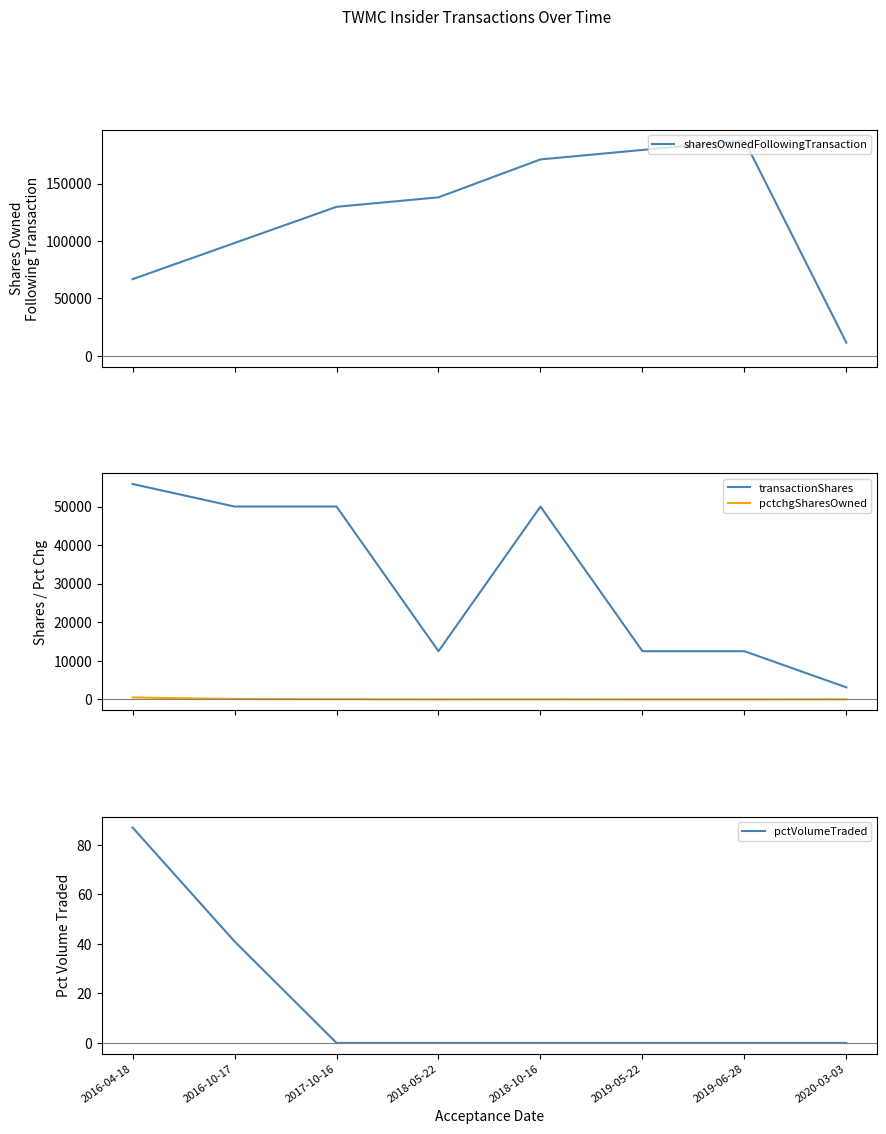

Reading left to right, extract all data points from this chart.

sharesOwnedFollowingTransaction: 66755	98270	129785	138039	171054	179308	187562	11441
transactionShares: 55844	50000	50000	12500	50000	12500	12500	3125
pctchgSharesOwned: 512	104	63	10	41	7	7	38
pctVolumeTraded: 87	41	0	0	0	0	0	0